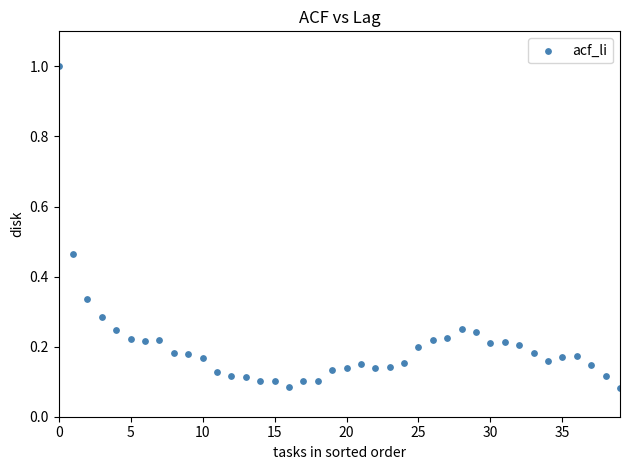

What is the range of Y values (max minus min)?

0.9